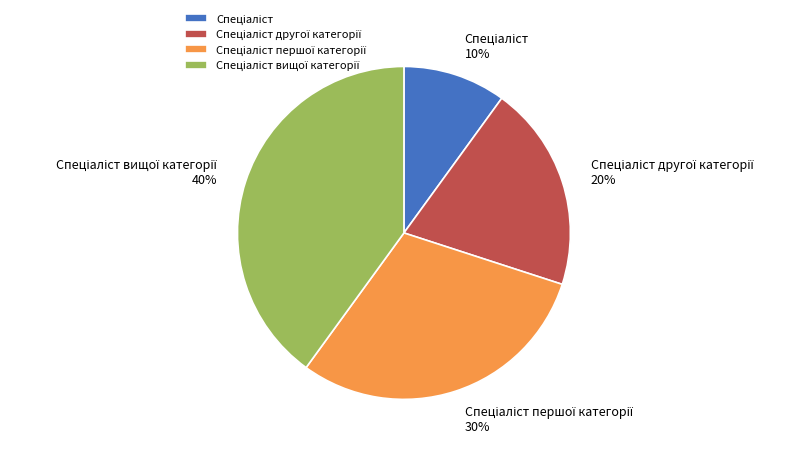

Is there any slice that represents more than half of the pie?

No